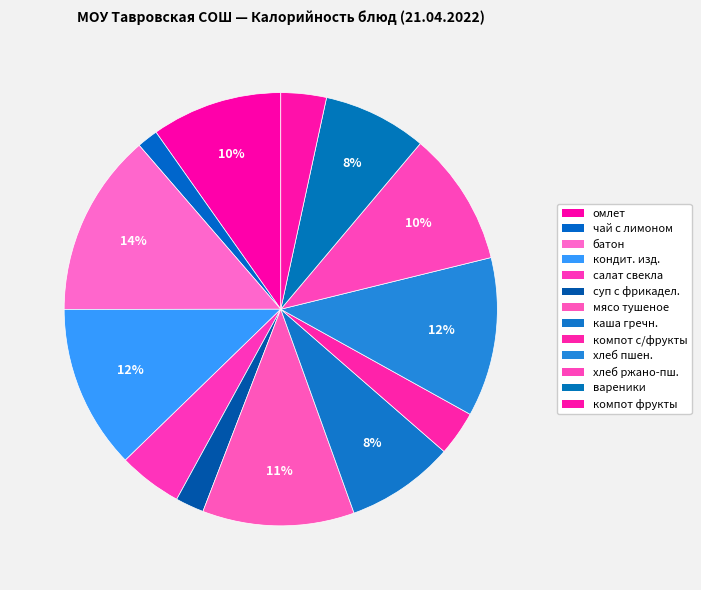

What is the smallest slice in the pie chart?

чай с лимоном